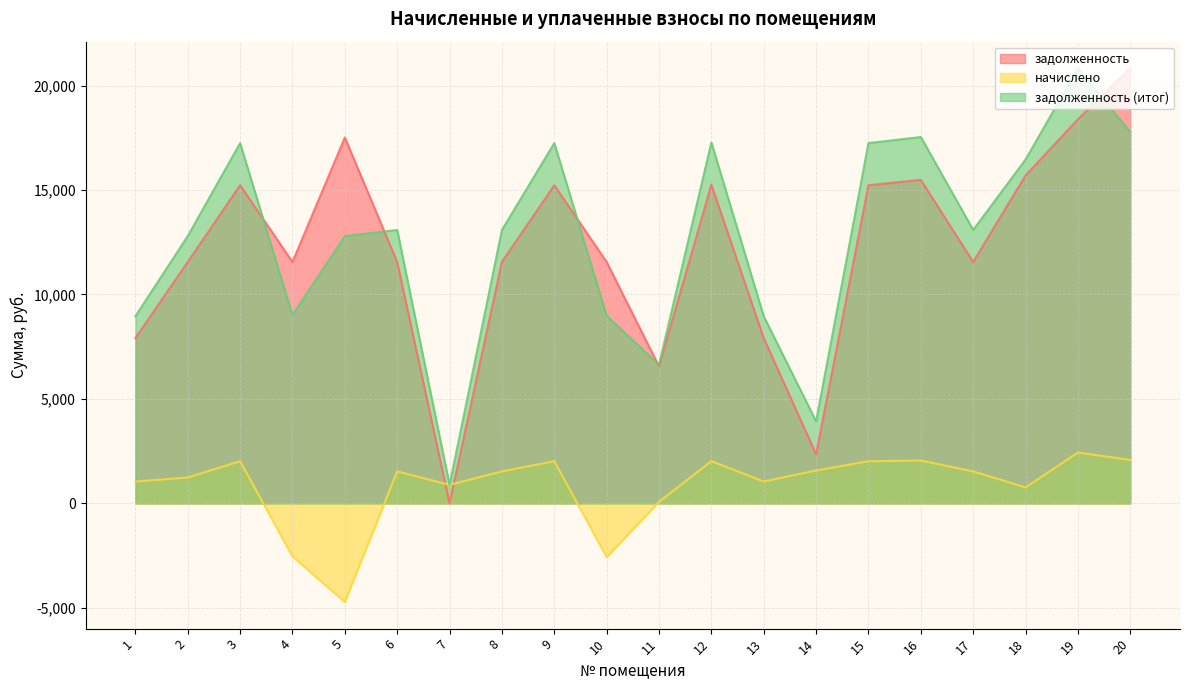

What is the spread (max minus min) of values at 18?

15695.6